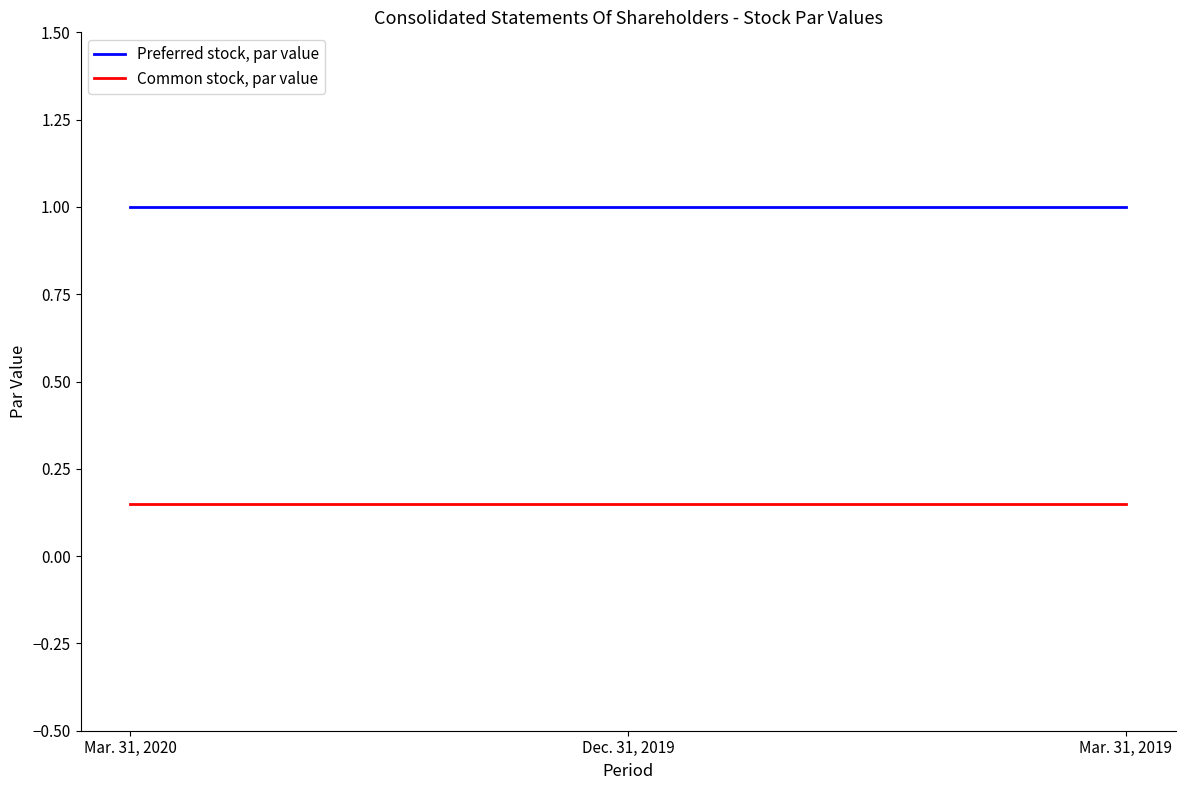

How many lines are shown in the chart?

2